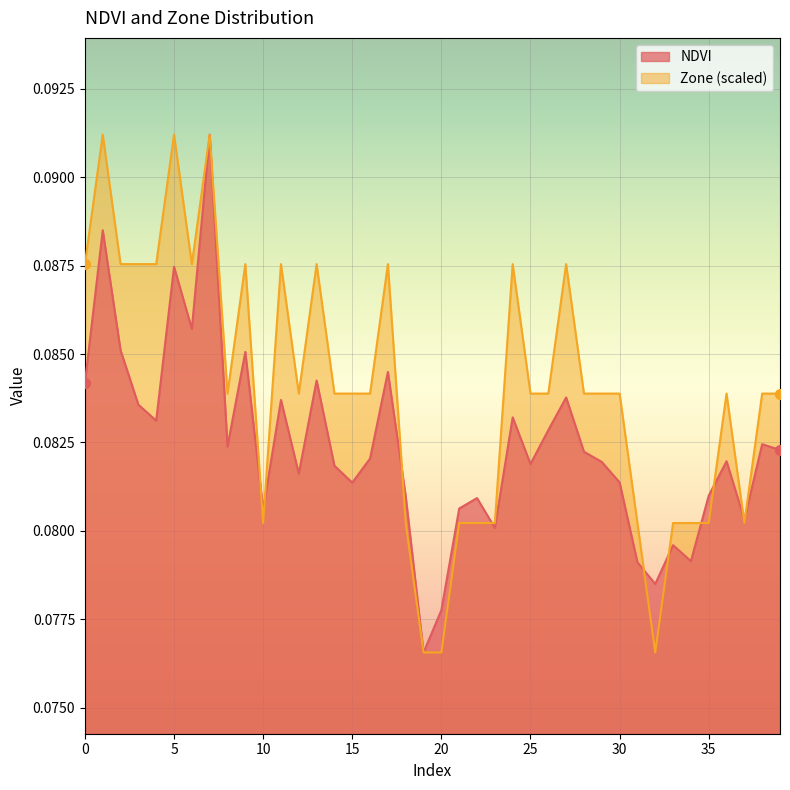

Which series reaches the maximum Y coordinate?

NDVI